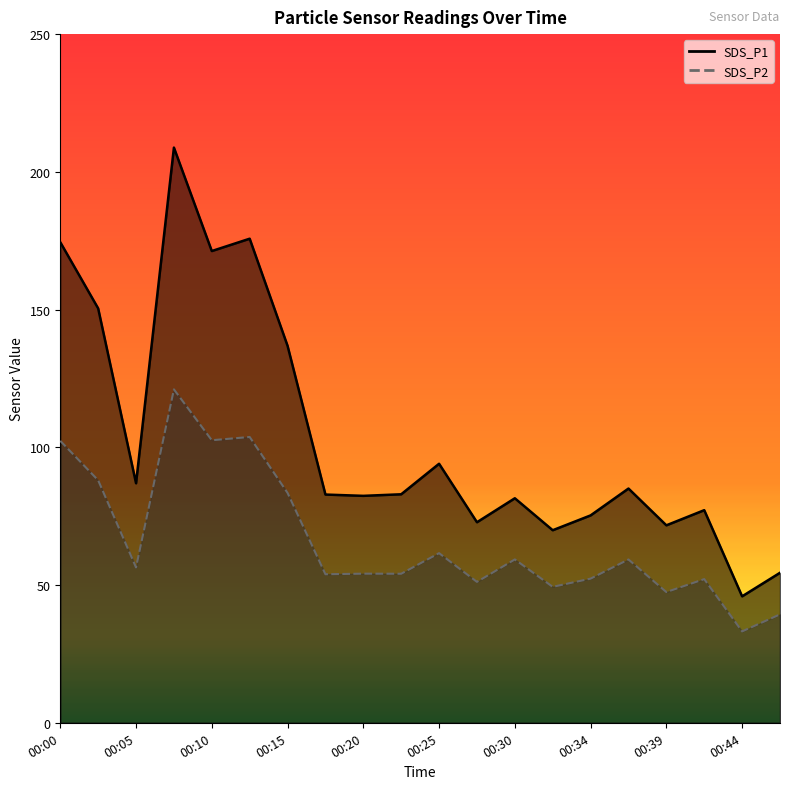

What is the value of the SDS_P1 point at the 9th from the left?

82.4